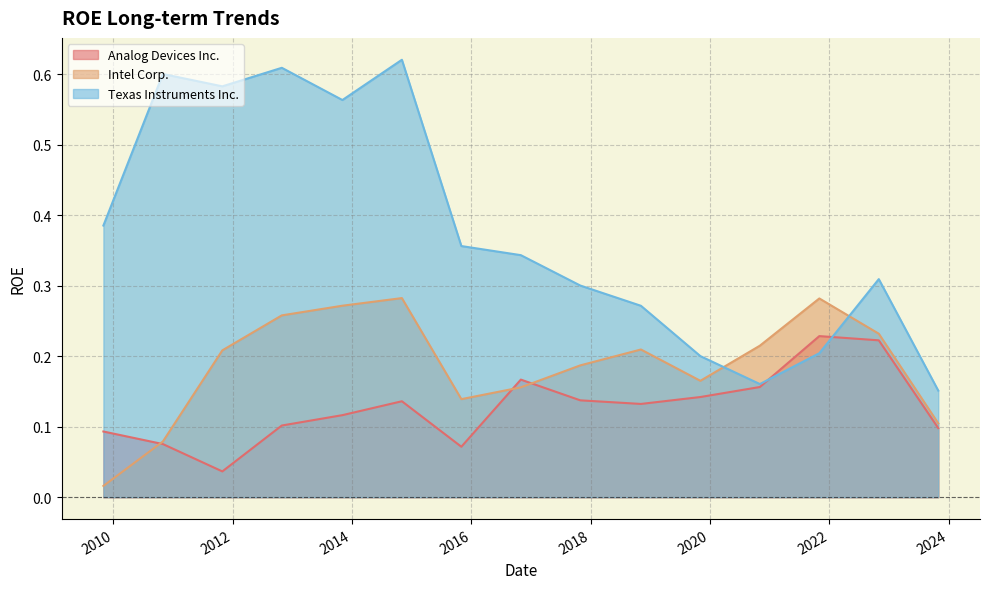

At 2018-11-04, list the series in order from smallest to largest.

Analog Devices Inc., Intel Corp., Texas Instruments Inc.